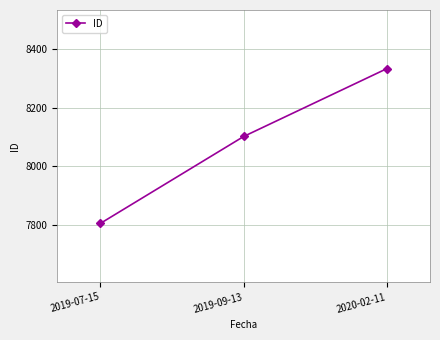

What is the label of the 2nd point from the left?

2019-09-13